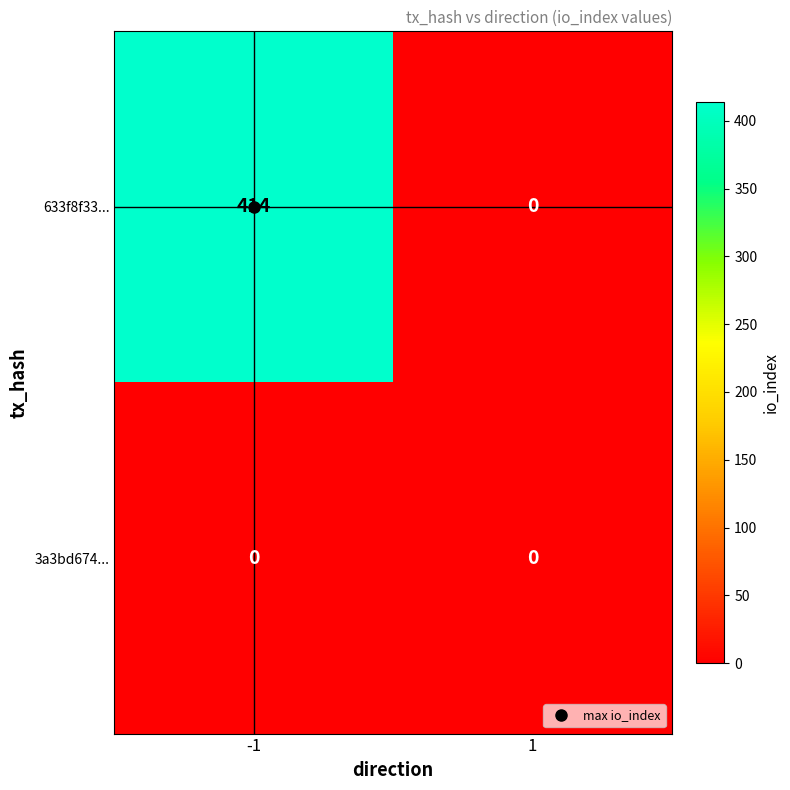

The 633f8f33... series shows 88 at -1. True or false?

False